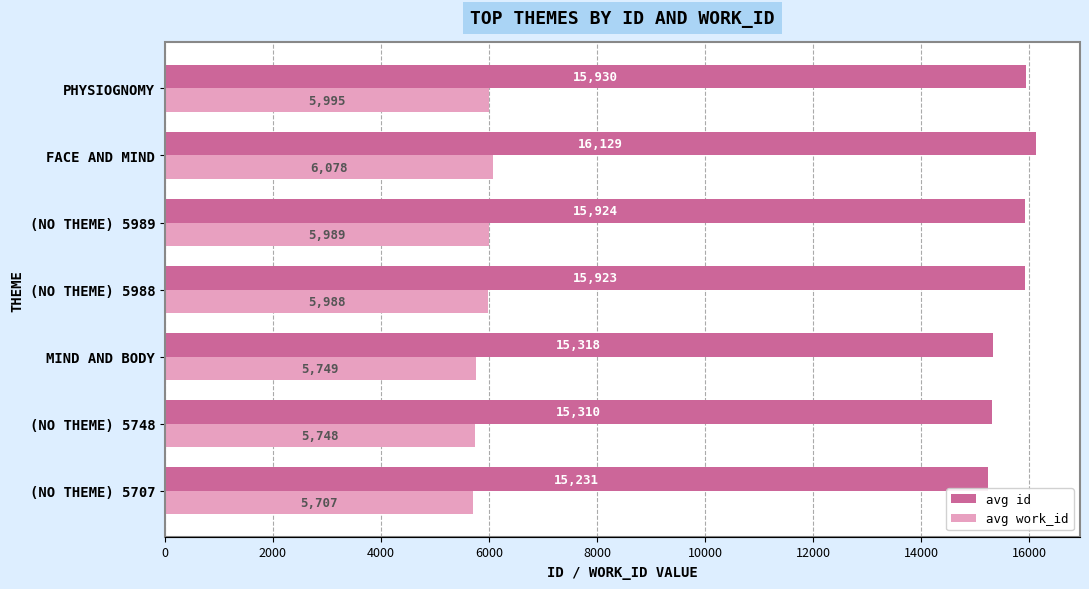

What is the lowest value of the avg id series?

15231.0